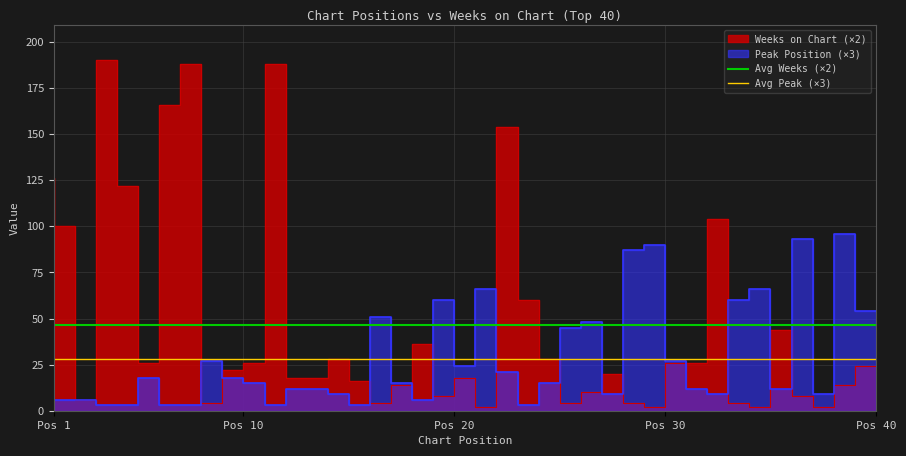

What is the value of the Avg Peak (×3) point at the 1st from the left?

28.1